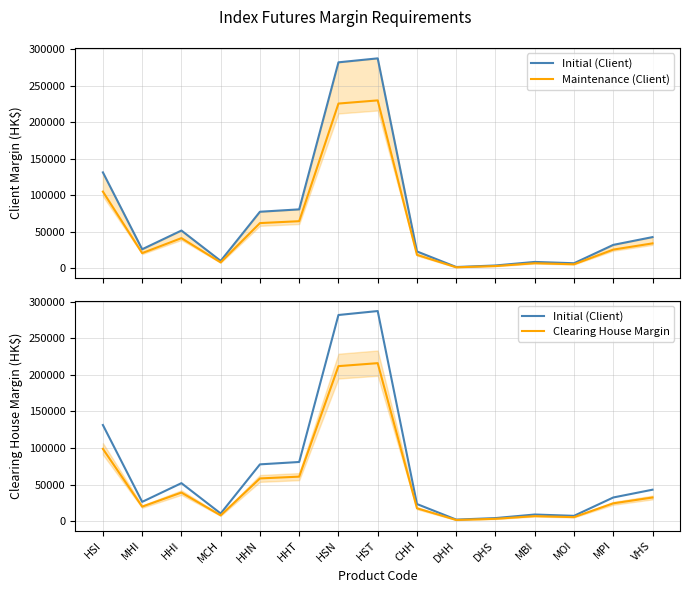

True or false: Initial (Client) and Clearing House Margin cross at least once.

False